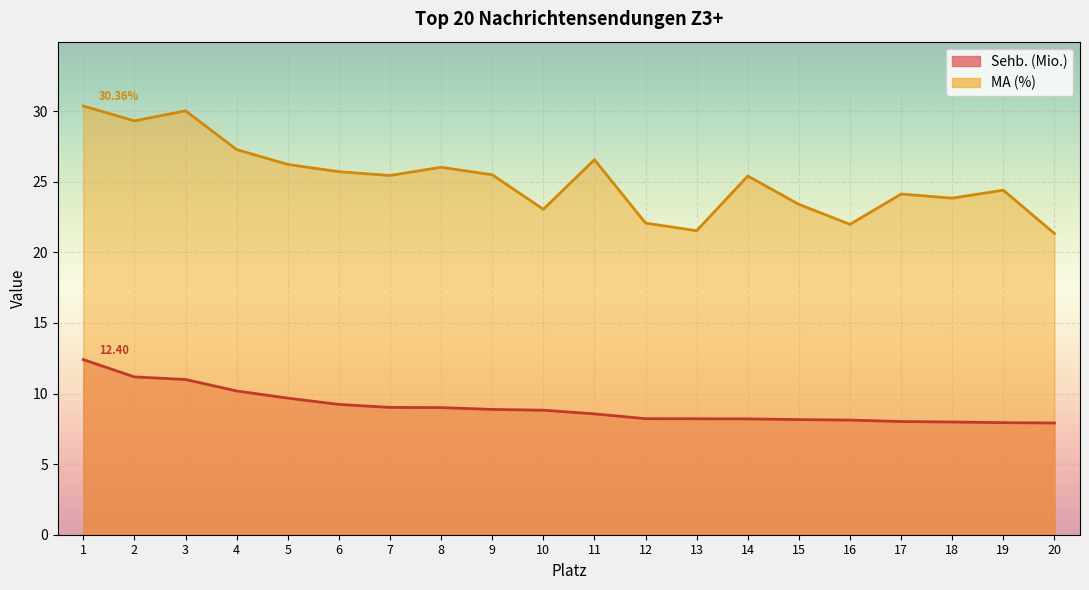

Which series has the widest spread of values?

MA (%)